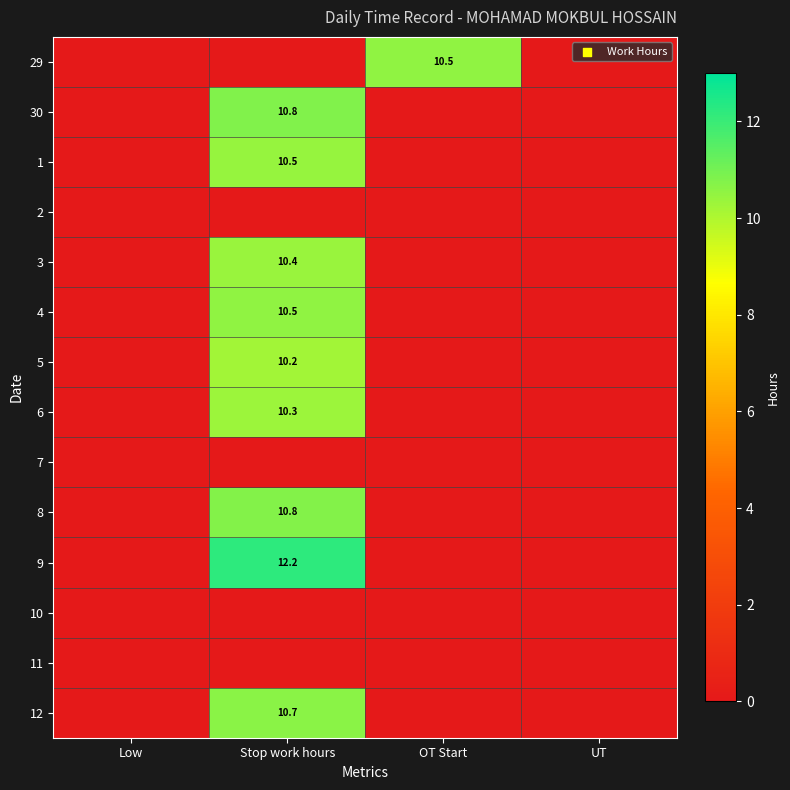

True or false: 3 has a value of 14.4 at Stop work hours.

False